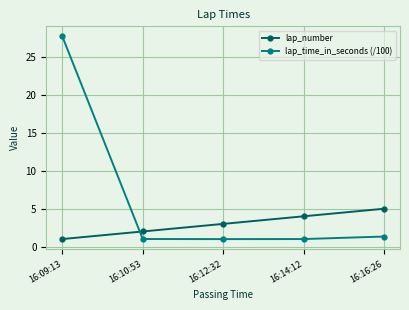

Which series has the largest range (max minus min)?

lap_time_in_seconds (/100)